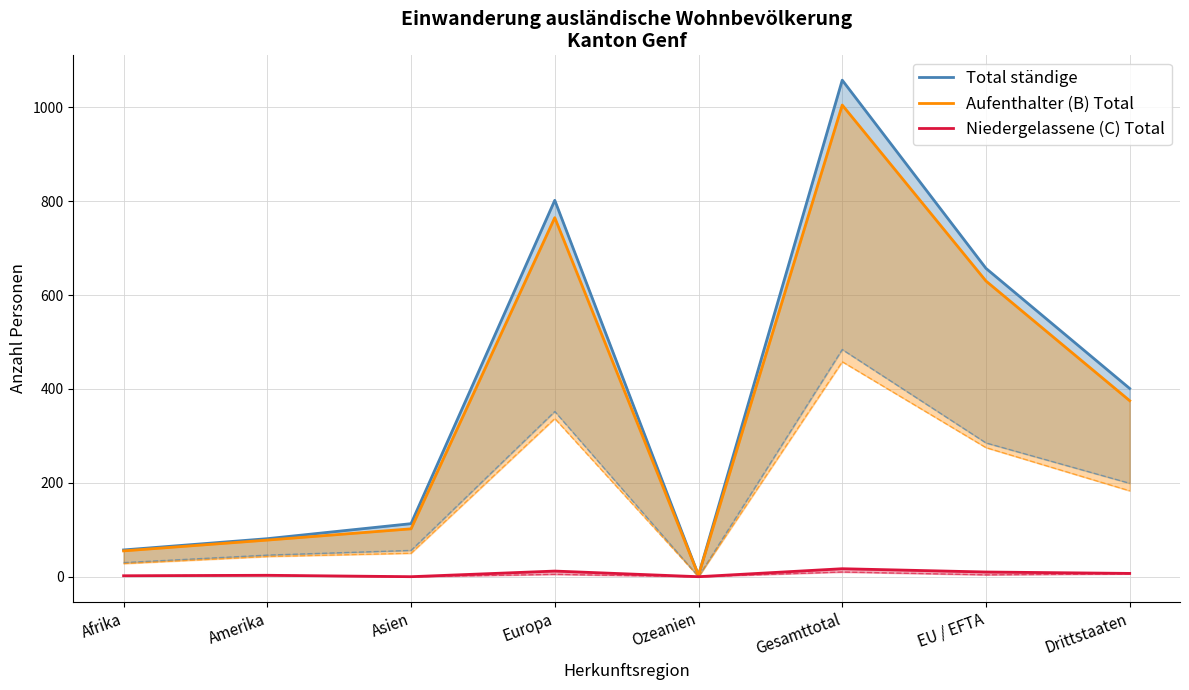

True or false: Aufenthalter (B) Total and Total ständige cross at least once.

False